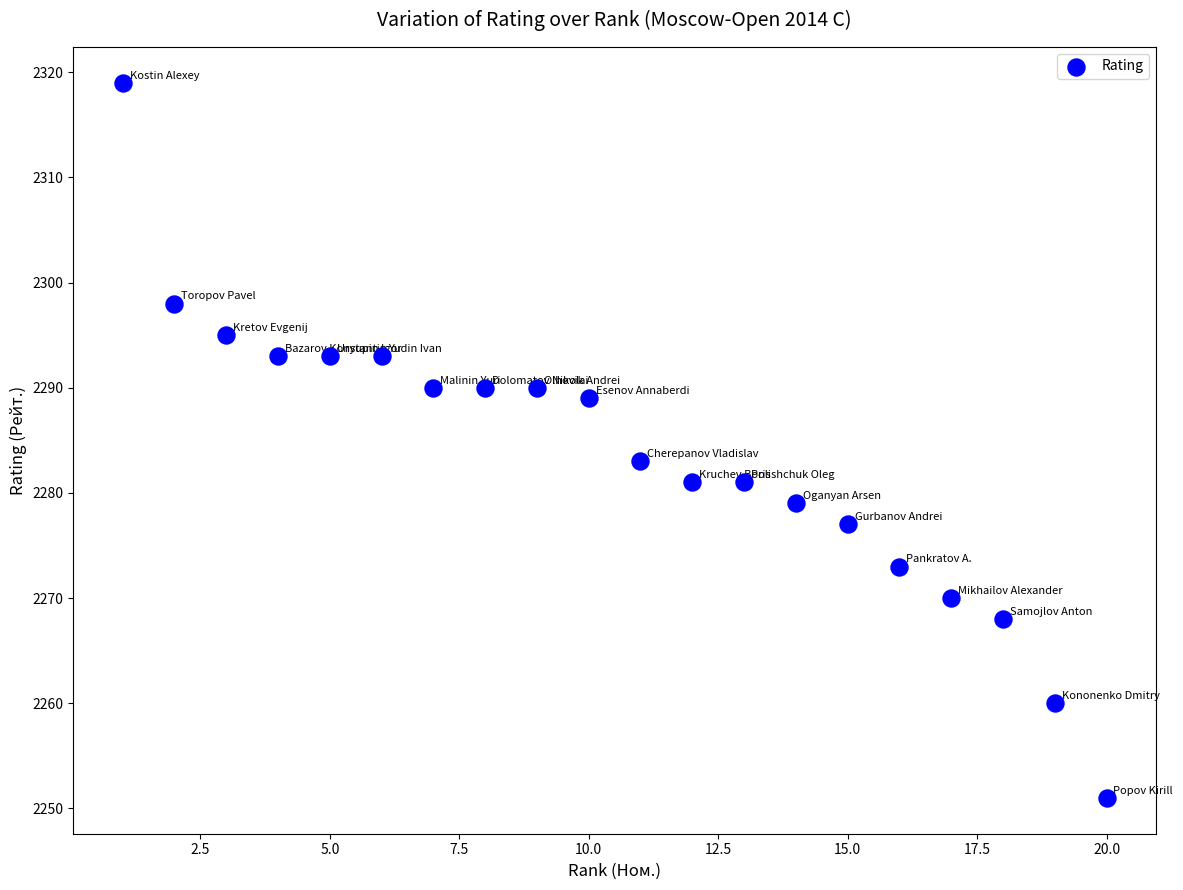

What Y value in the scatter plot is closest to 2285?

2283